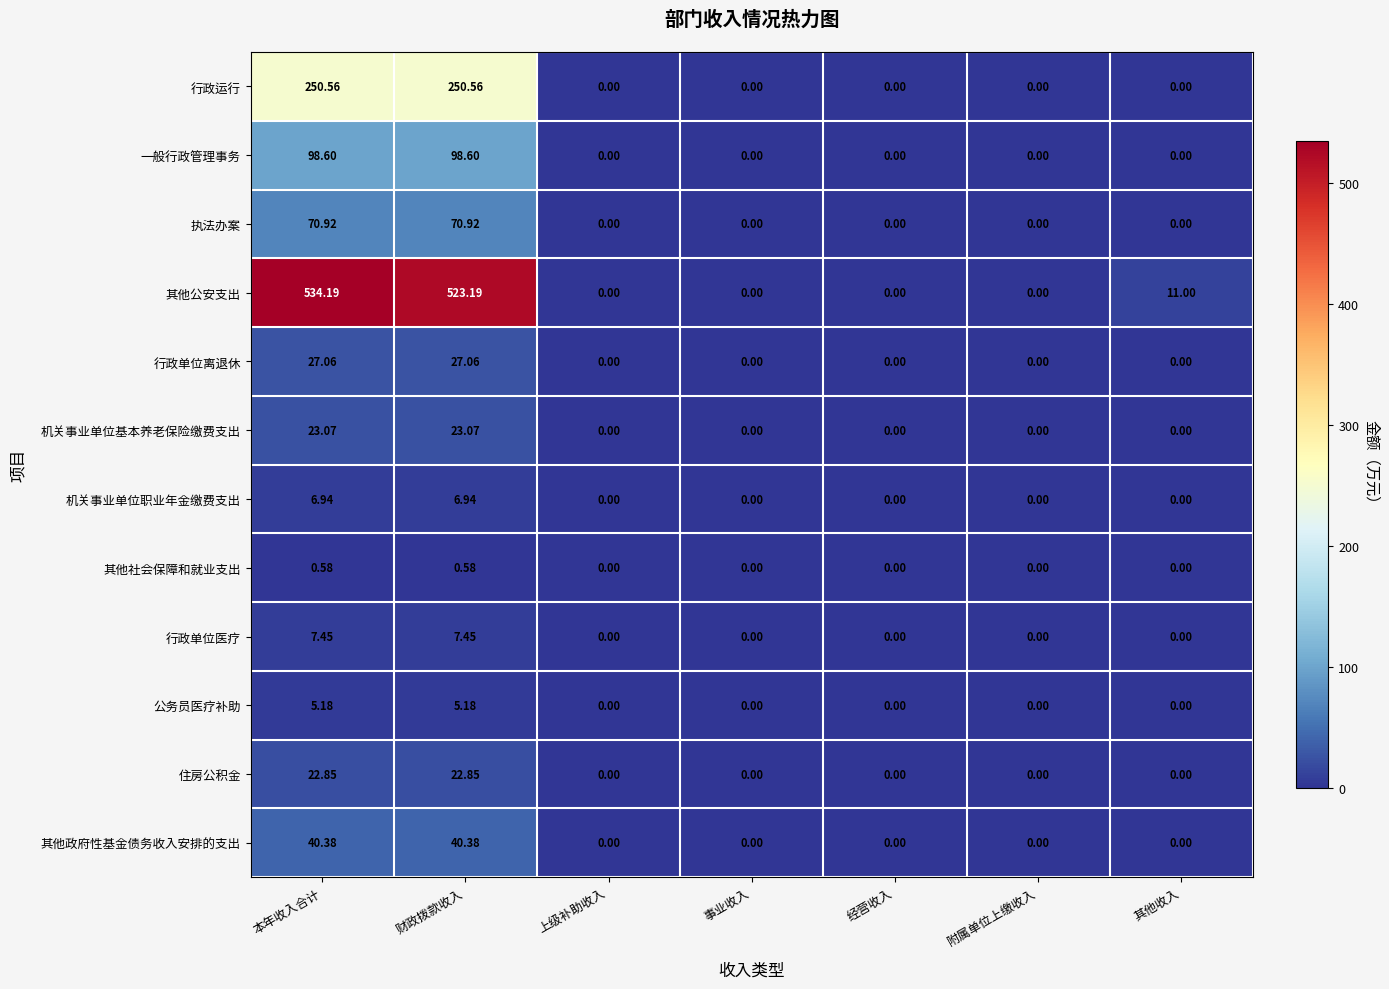

Rank the series at 财政拨款收入 from highest to lowest value.

其他公安支出, 行政运行, 一般行政管理事务, 执法办案, 其他政府性基金债务收入安排的支出, 行政单位离退休, 机关事业单位基本养老保险缴费支出, 住房公积金, 行政单位医疗, 机关事业单位职业年金缴费支出, 公务员医疗补助, 其他社会保障和就业支出